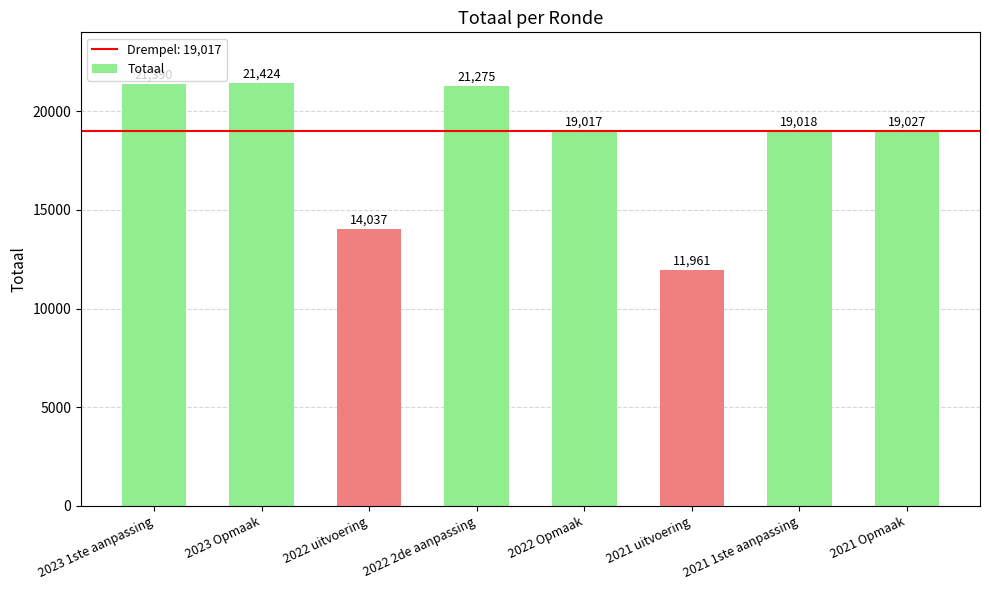

What is the difference between the maximum and minimum values?

9463